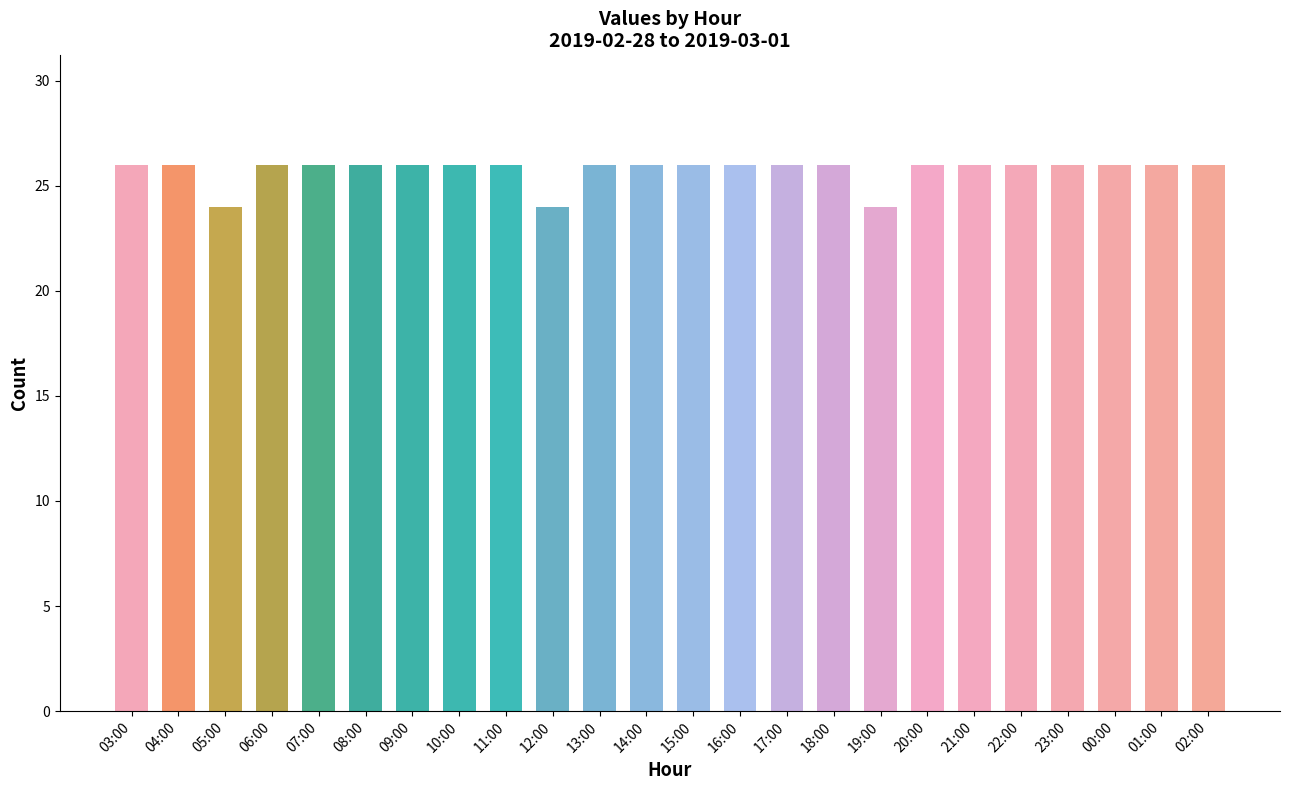

What is the value of the 8th bar from the left?

26